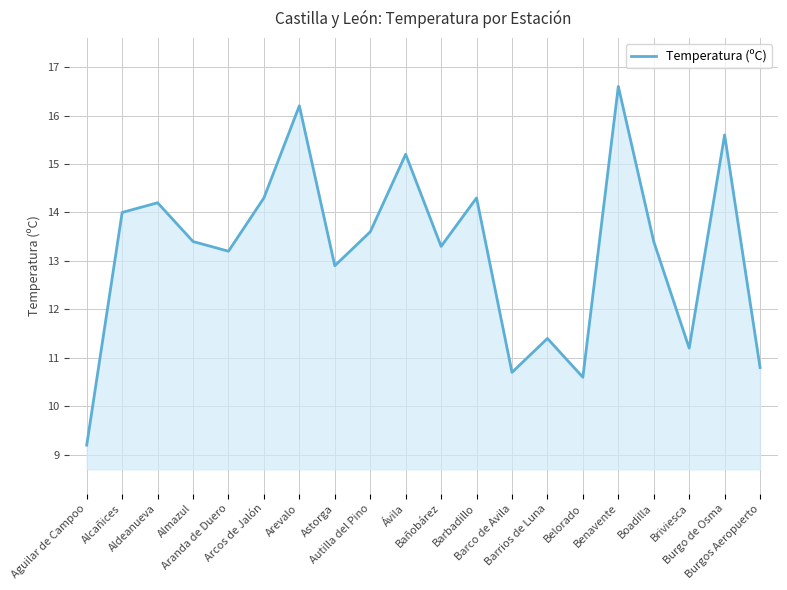

What position from the left is Barrios de Luna?

14